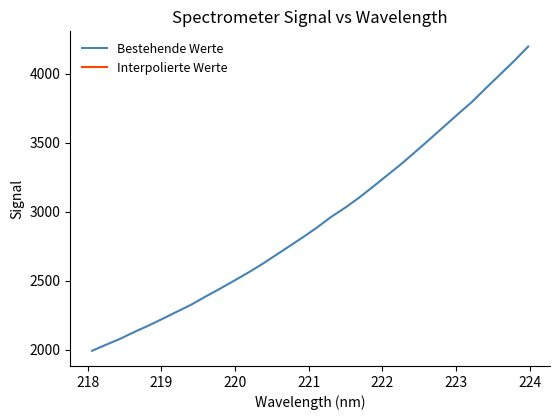

What is the maximum value shown in the chart?

4195.1